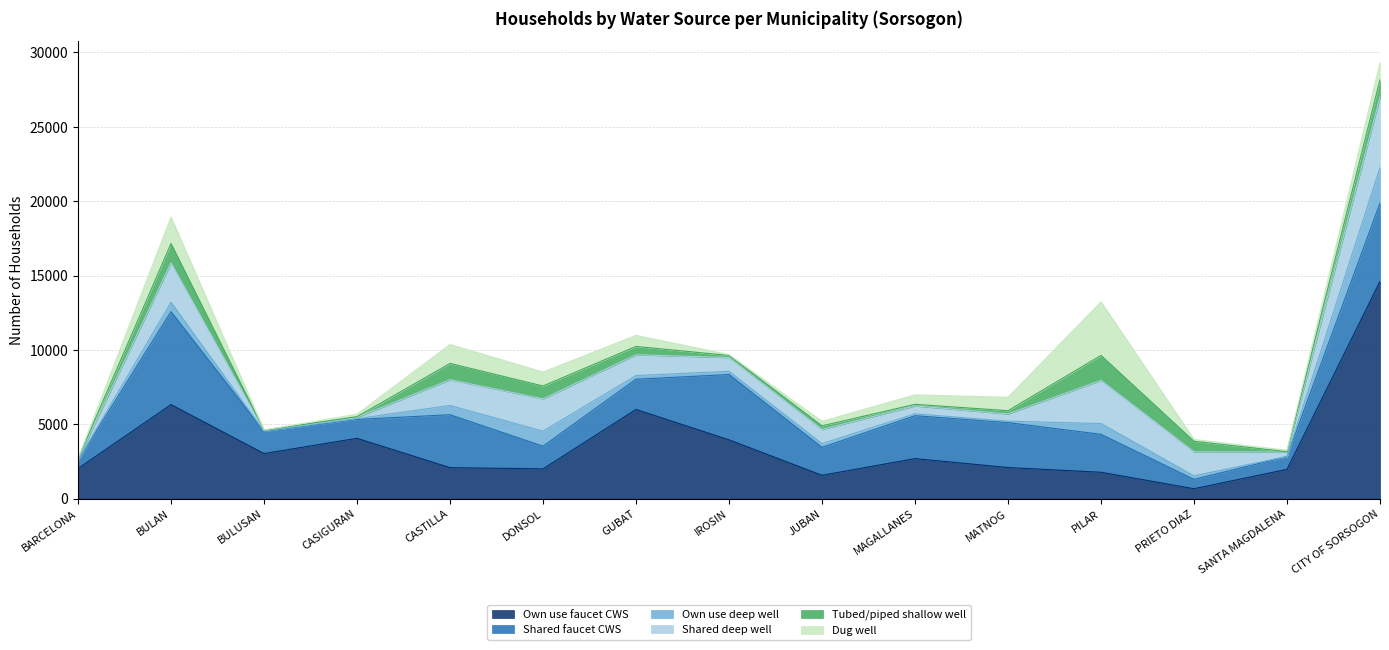

After their last crossing, which series has the higher values: Shared deep well or Dug well?

Shared deep well